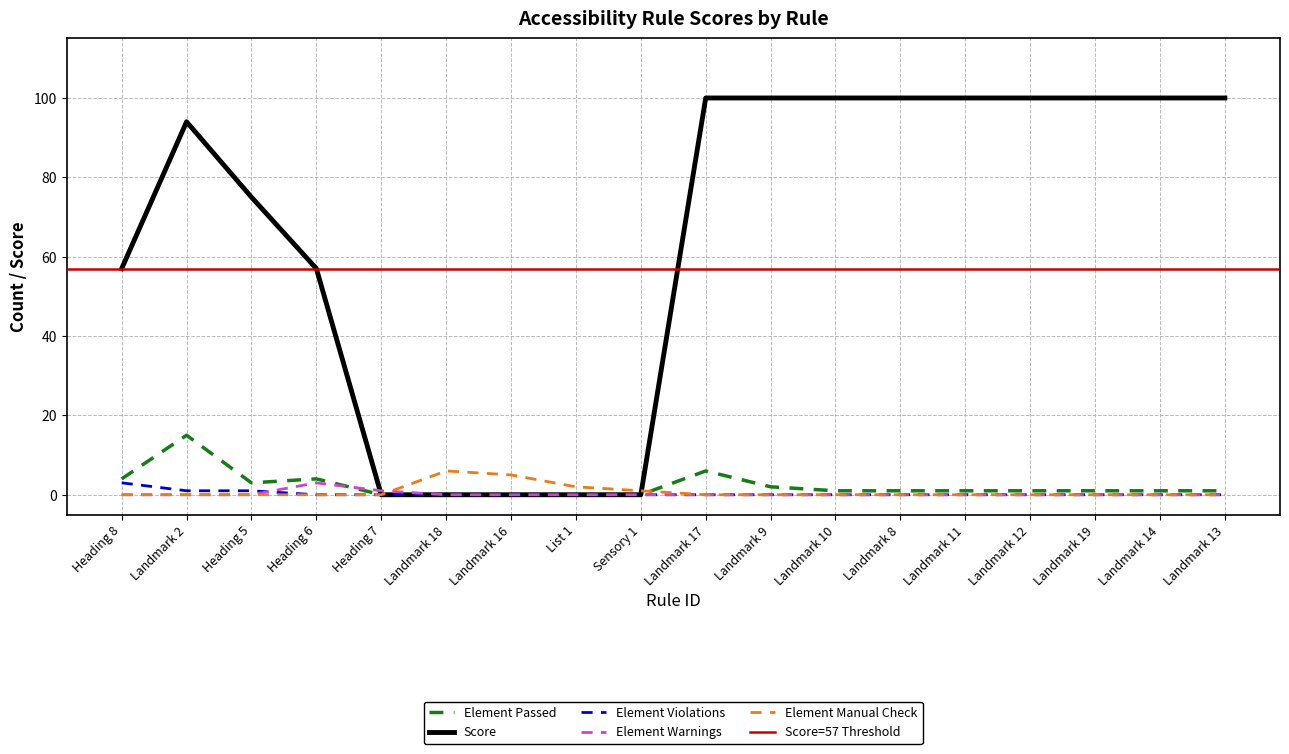

Which series has the largest total across all categories?

Score